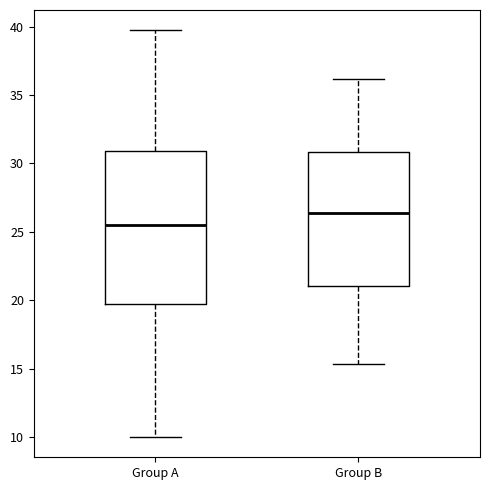

Which box has the highest median line?

Group B